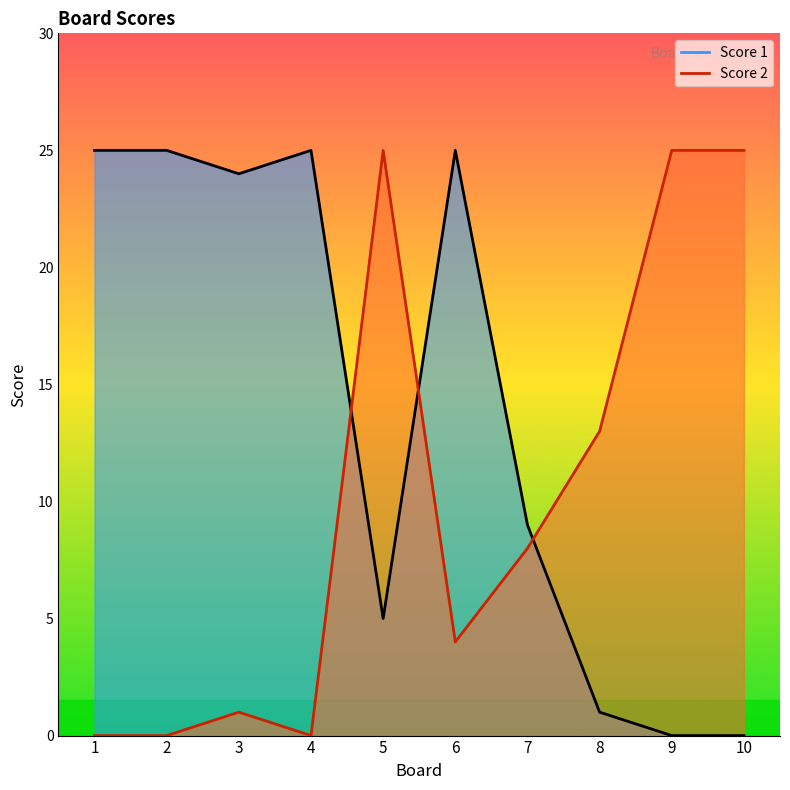

How many interior local valleys does the Score 1 series have?

2